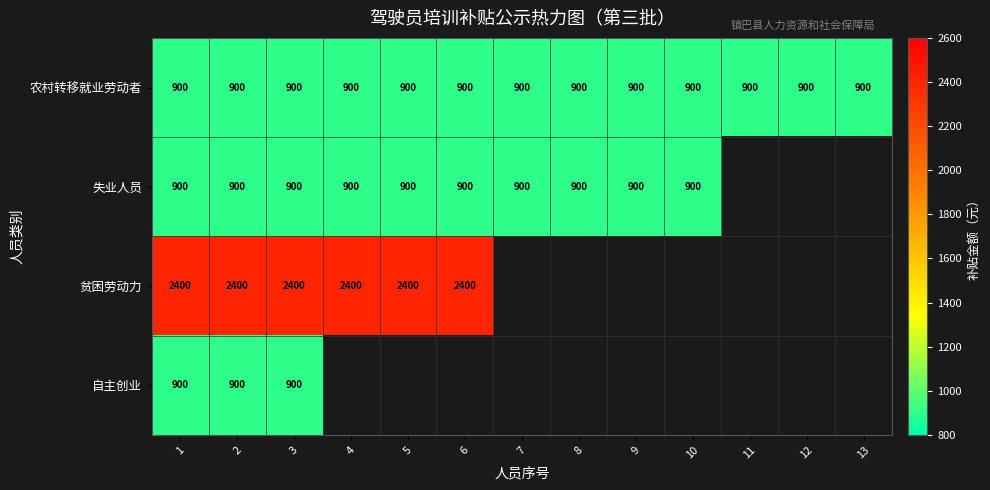

How many data points does each series have?

13